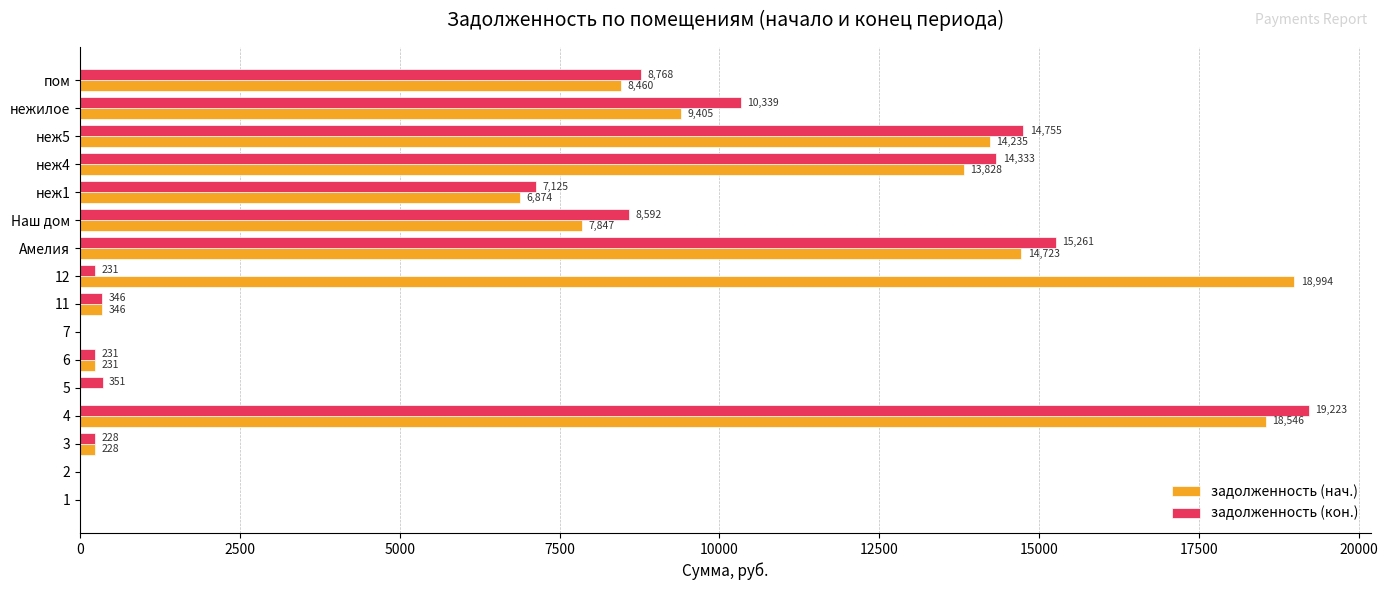

Is the value of задолженность (нач.) at Амелия greater than the value of задолженность (кон.) at 1?

Yes